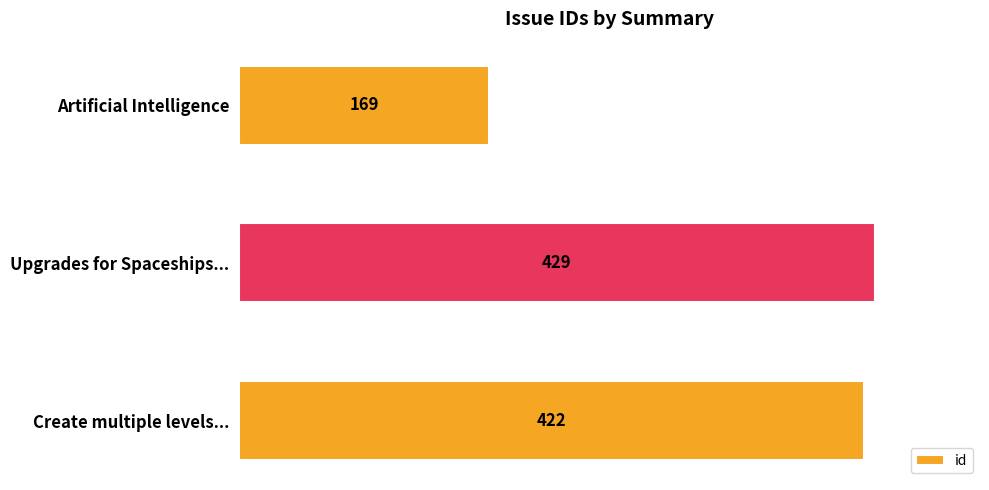

Reading bottom to top, transcribe all the data shown in this chart.

422	429	169